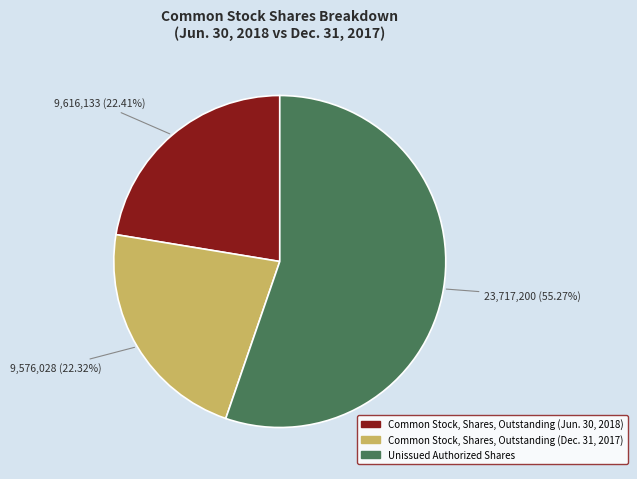

Is there a majority slice in this chart?

Yes